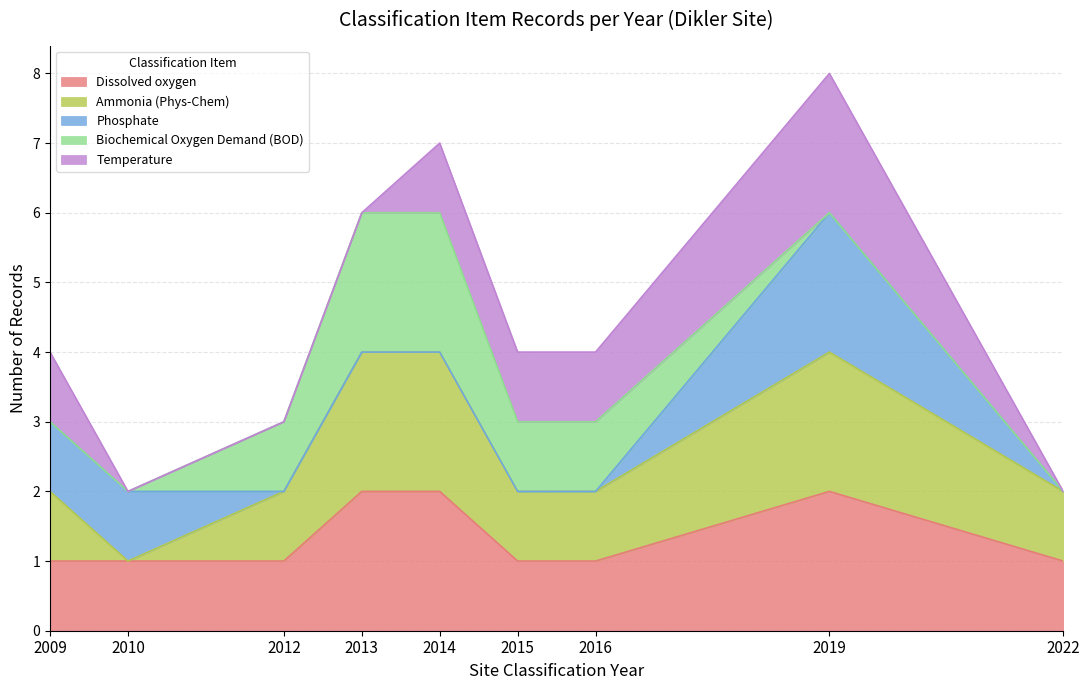

The Dissolved oxygen series shows 0 at 2016. True or false?

False